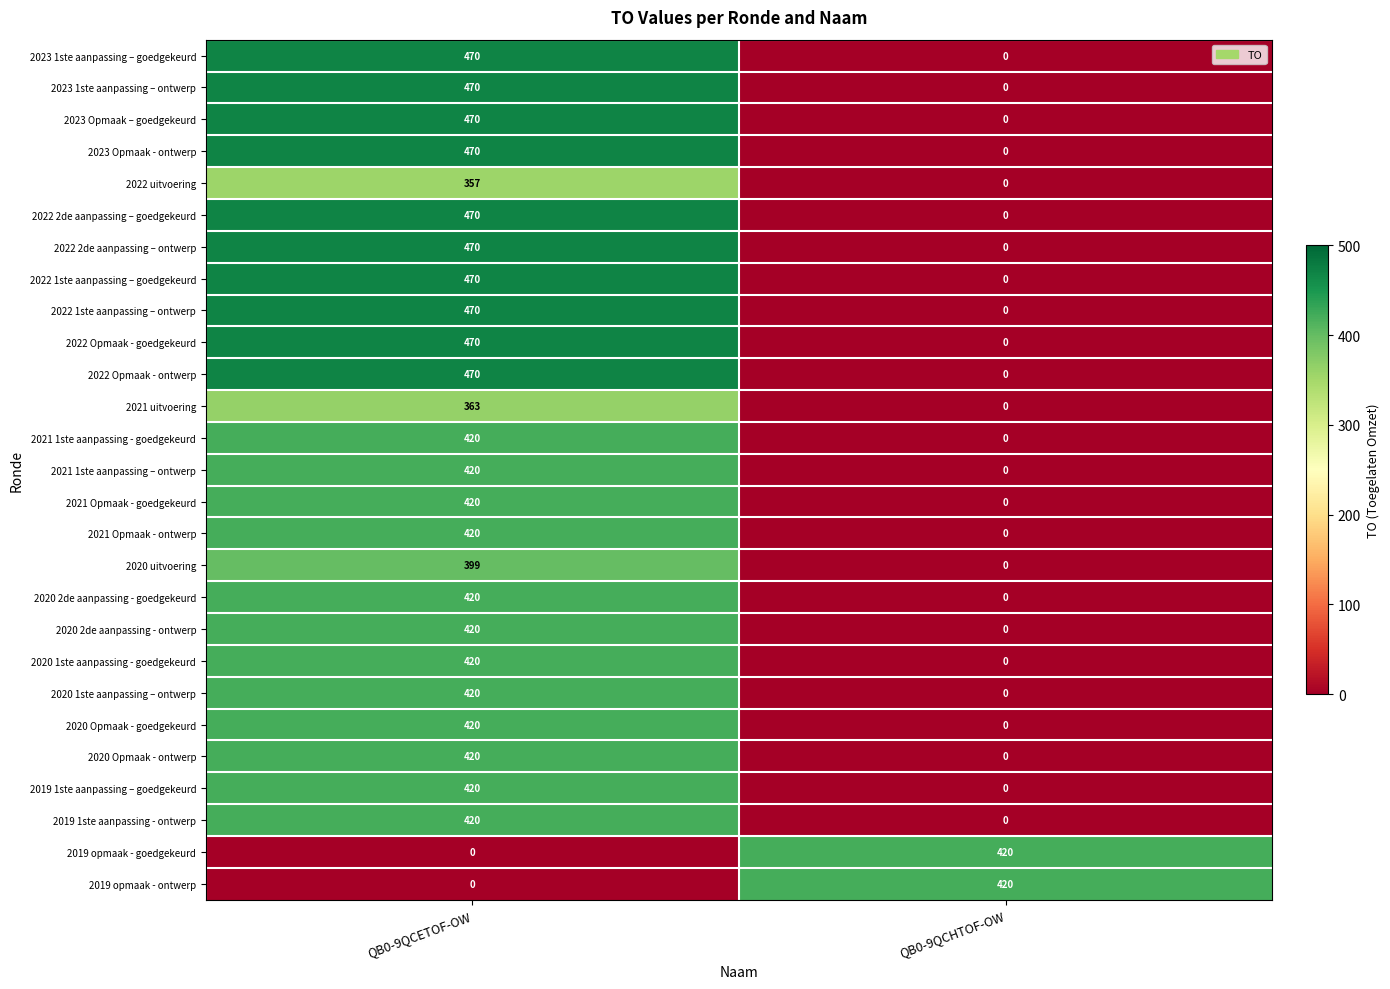

The value of 2022 Opmaak - ontwerp at QB0-9QCHTOF-OW is 0. True or false?

True